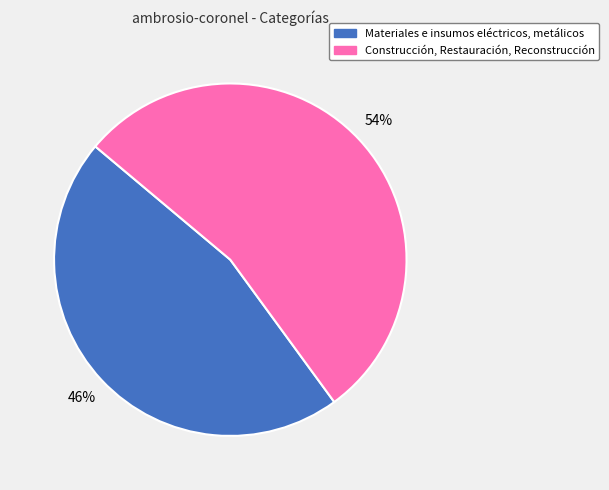

Is it true that Construcción, Restauración, Reconstrucción is 63% of the pie?

False